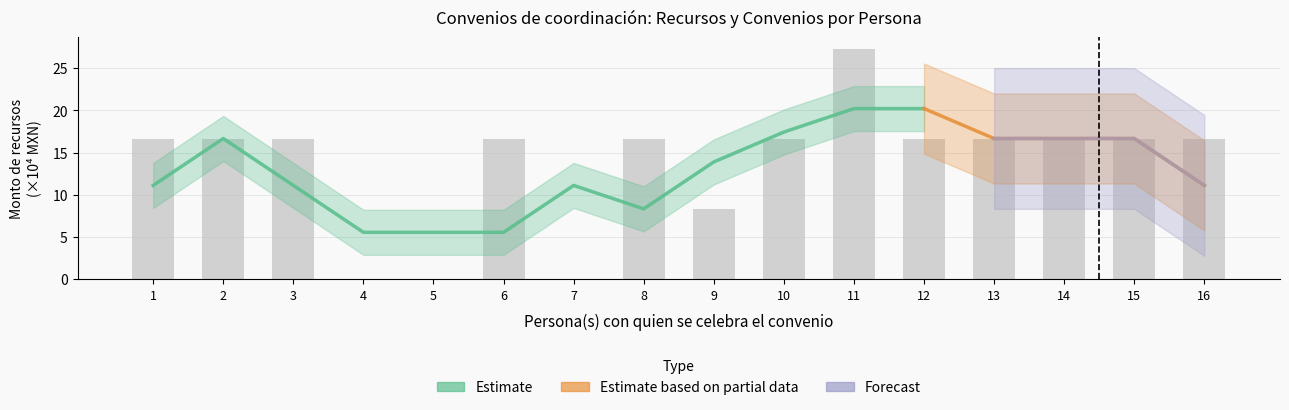

Reading left to right, transcribe all the data shown in this chart.

16.7	16.7	16.7	0.0	0.0	16.7	0.0	16.7	8.3	16.7	27.3	16.7	16.7	16.7	16.7	16.7